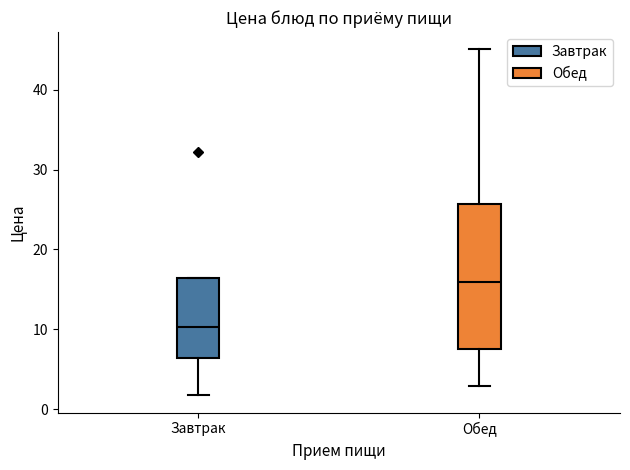

Comparing the boxes themselves (not the whiskers), which one is the tallest?

Обед